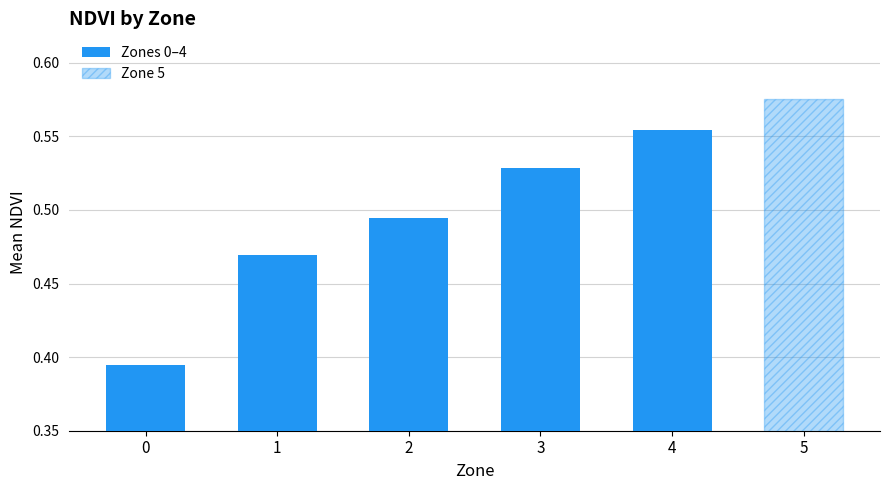

Are the bars grouped side by side (vs. stacked)?

No